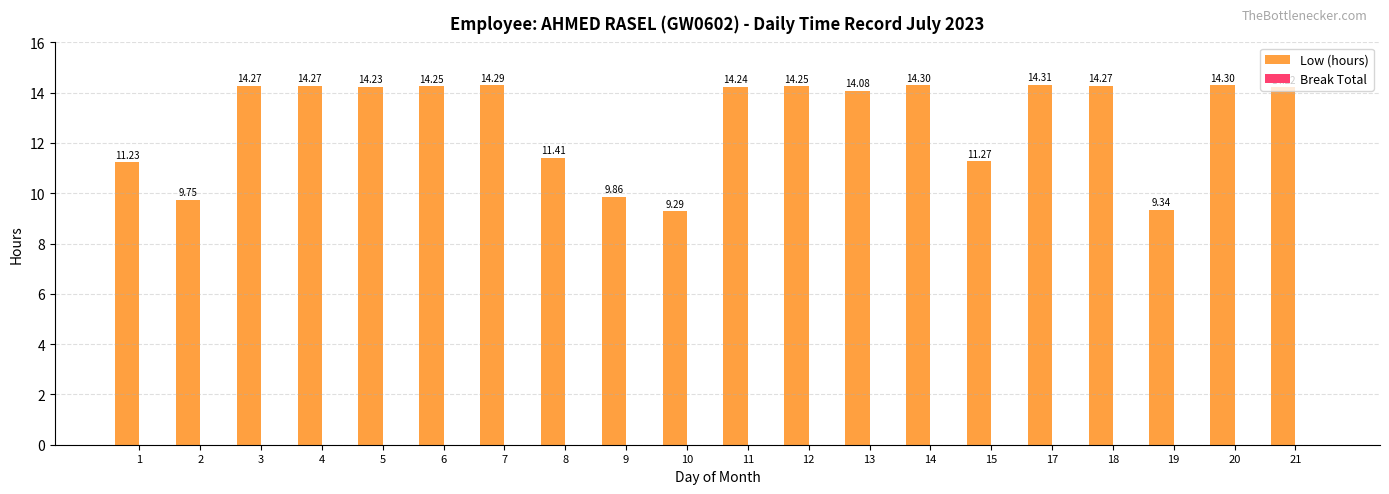

Which has a higher value, 9 or 18?

18